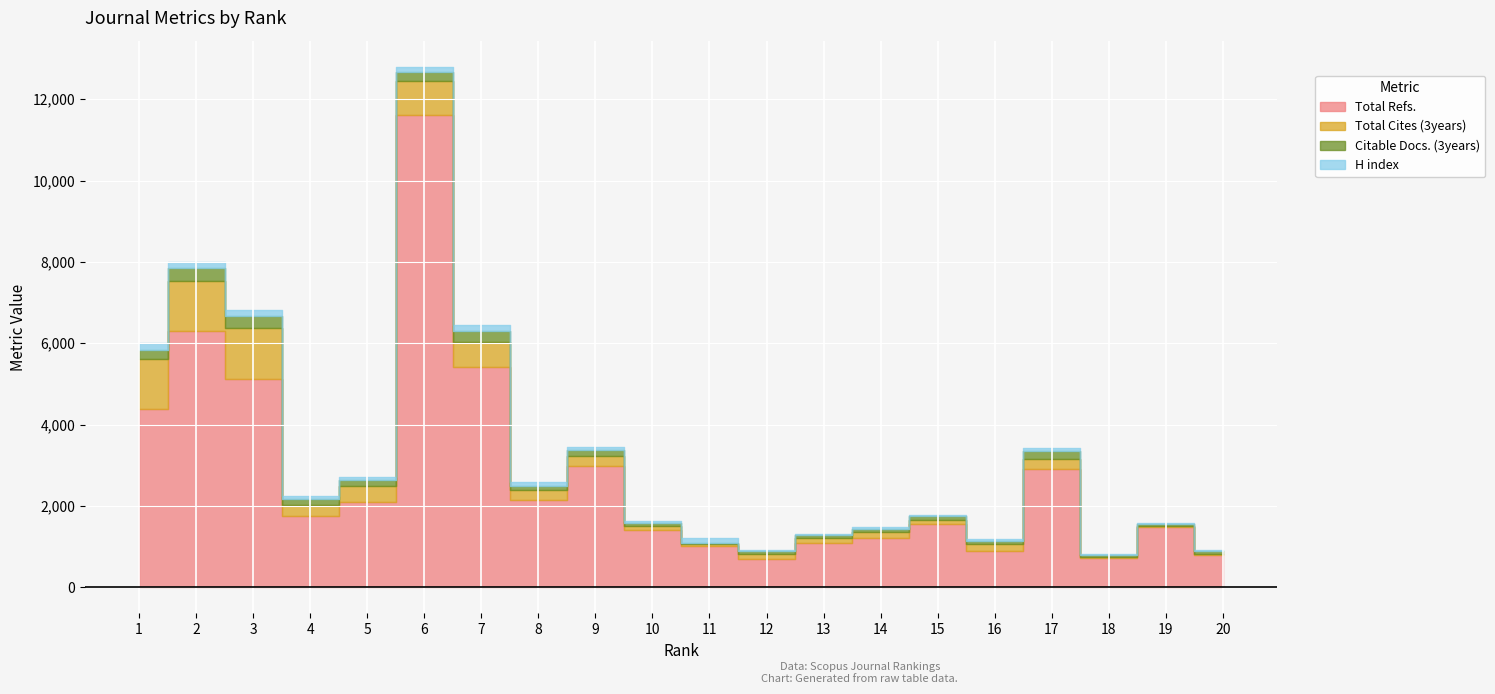

What is the total value across all series at 6?

12799